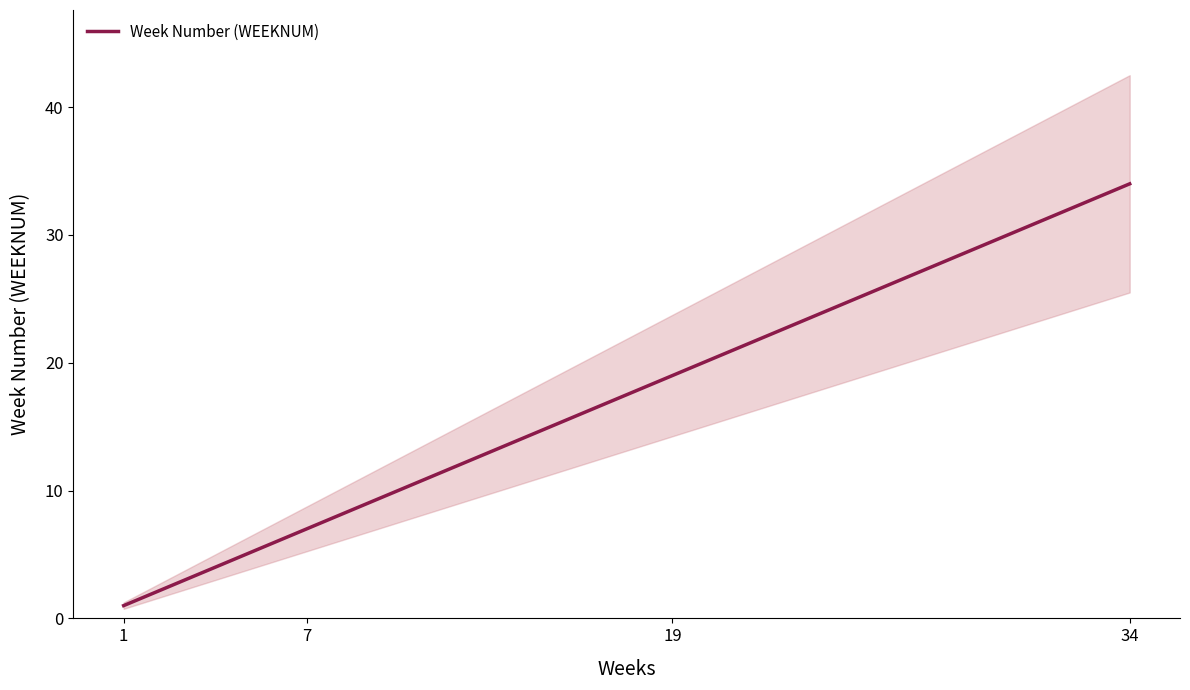

What is the maximum value for Week Number (WEEKNUM)?

34.0